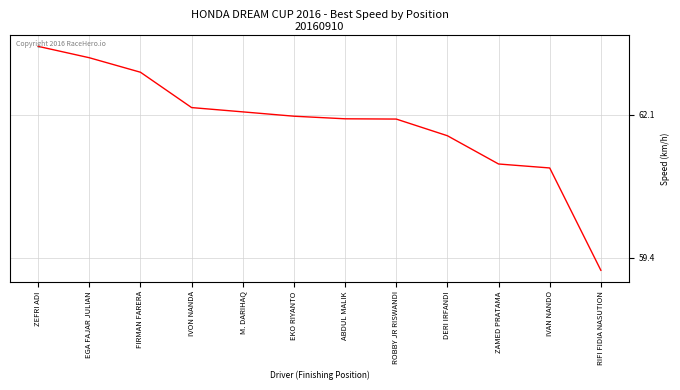

Count the number of categories in the chart.

12